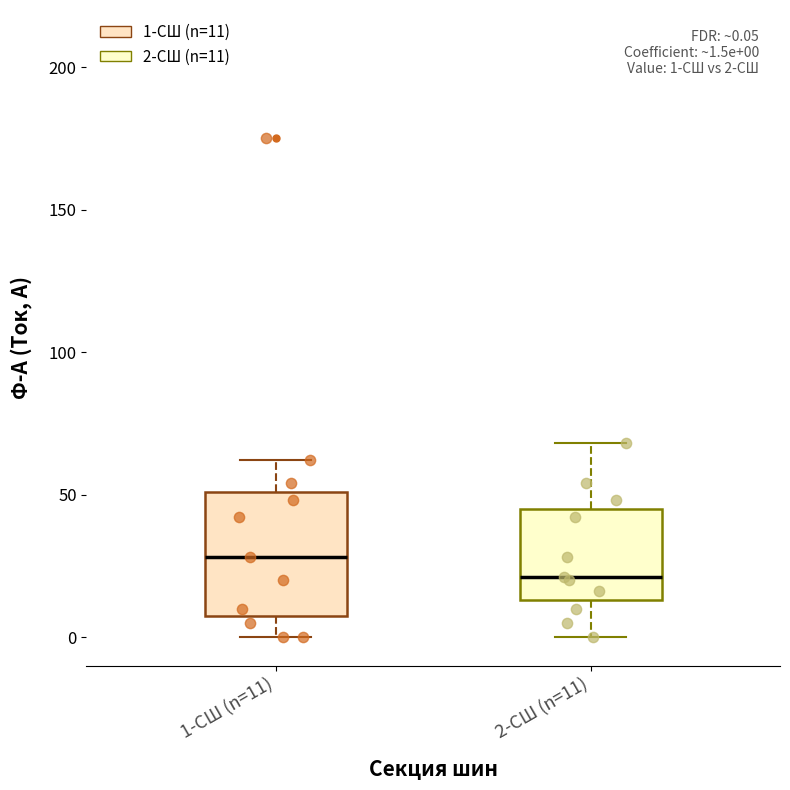

Which box's median line is the lowest?

2-СШ (n=11)